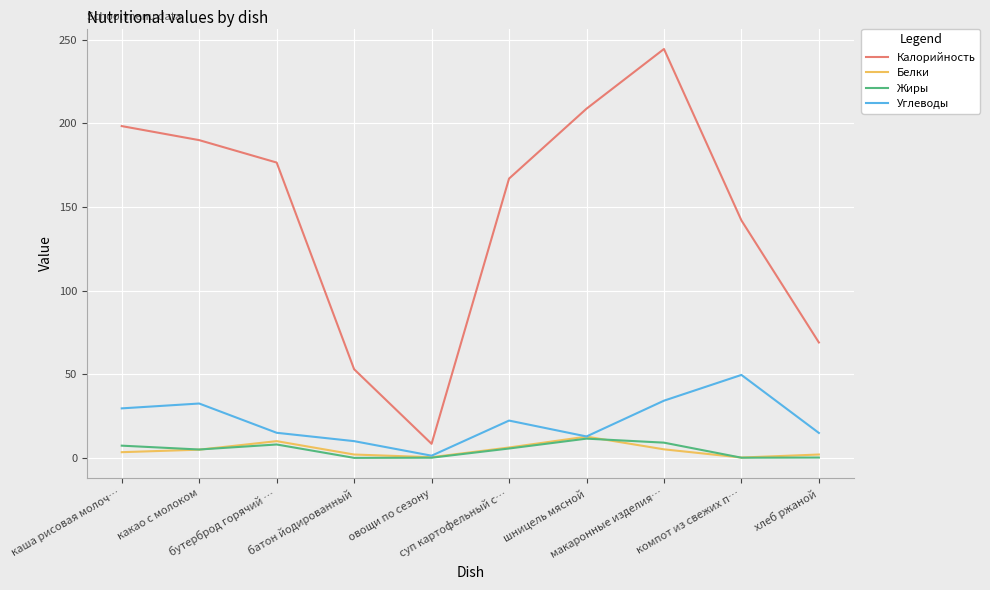

Which category has the highest value in the Углеводы series?

компот из свежих п…